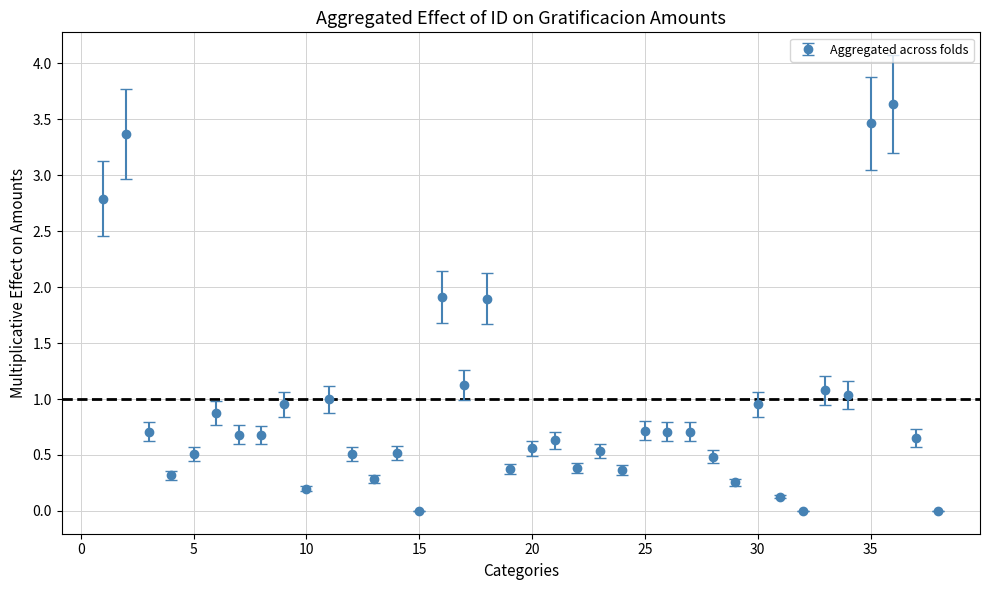

What is the maximum value shown in the chart?

3.6